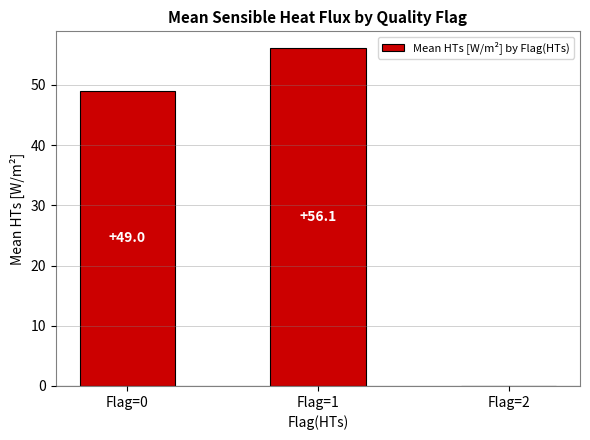

The value at Flag=2 is -37.1. True or false?

False